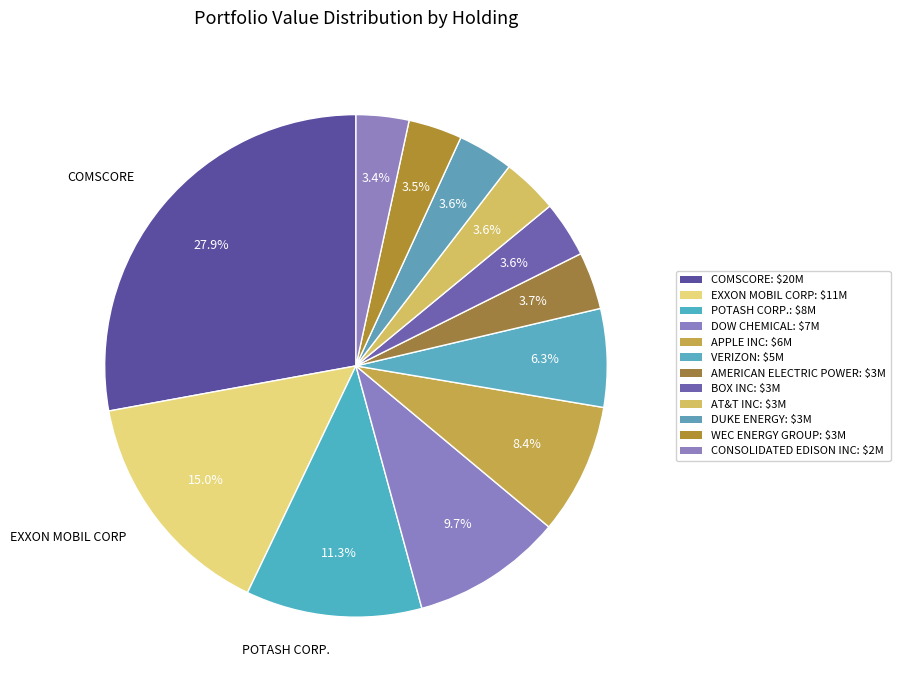

How many segments does this pie chart have?

12